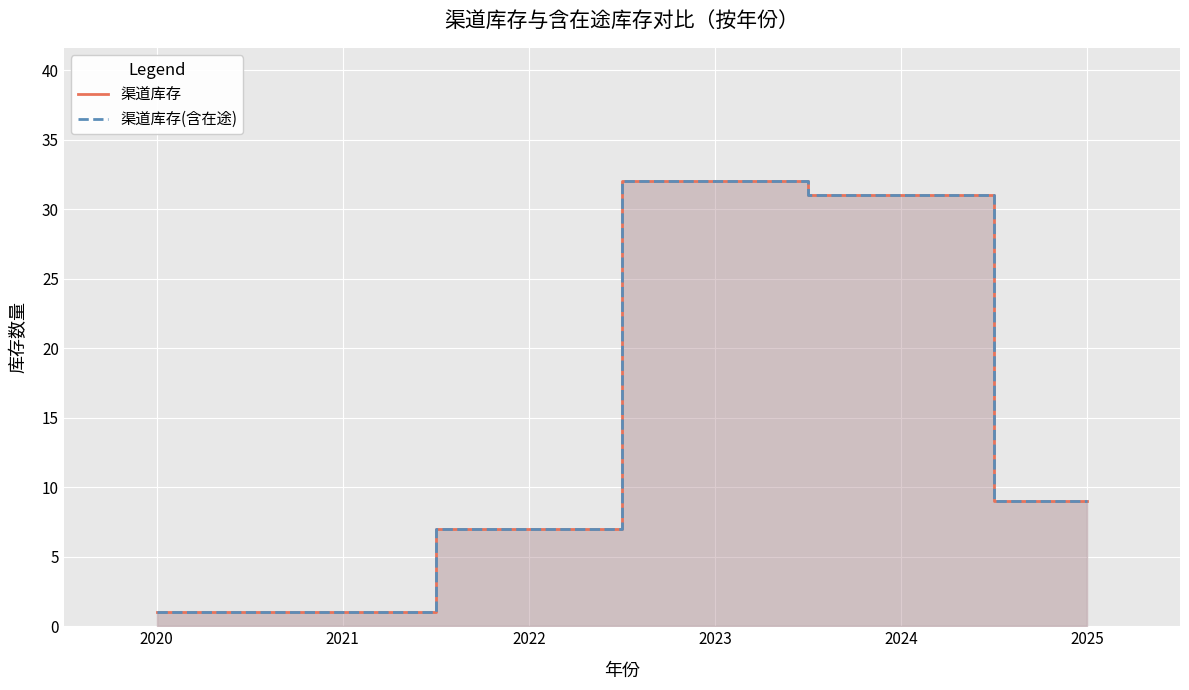

Rank the series at 2021 from lowest to highest value.

渠道库存, 渠道库存(含在途)